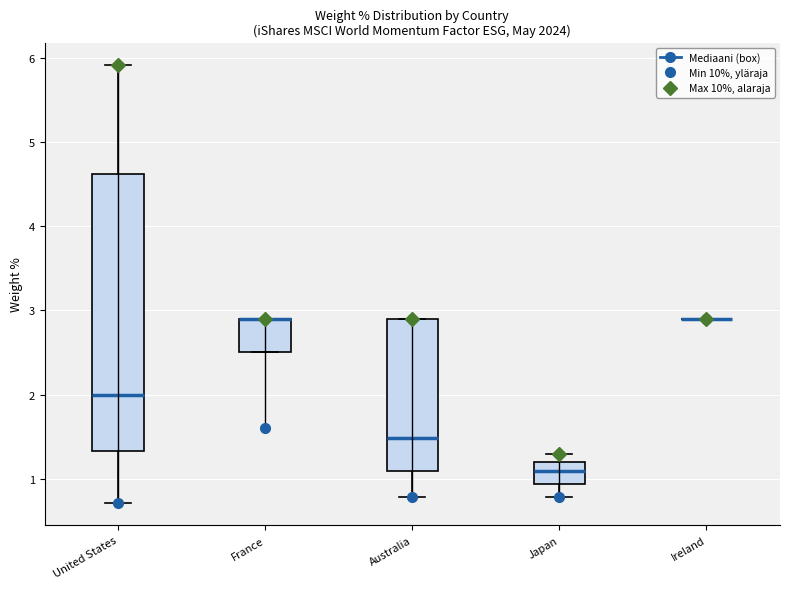

Reading left to right, transcribe this box plot: for each box, give where its median line is, the range the box spans, and where its two whiskers end, as read against the y-axis. The values are not printed on the chart, so give them approximately, as read against the axis.

United States: median 2.0, box 1.3 to 4.6, whiskers 0.7 to 5.9
France: median 2.9 (drawn on the box's upper edge), box 2.5 to 2.9, whiskers 2.5 to 2.9
Australia: median 1.5, box 1.1 to 2.9, whiskers 0.8 to 2.9
Japan: median 1.1, box 0.9 to 1.2, whiskers 0.8 to 1.3
Ireland: box collapsed to a line at 2.9, whiskers 2.9 to 2.9